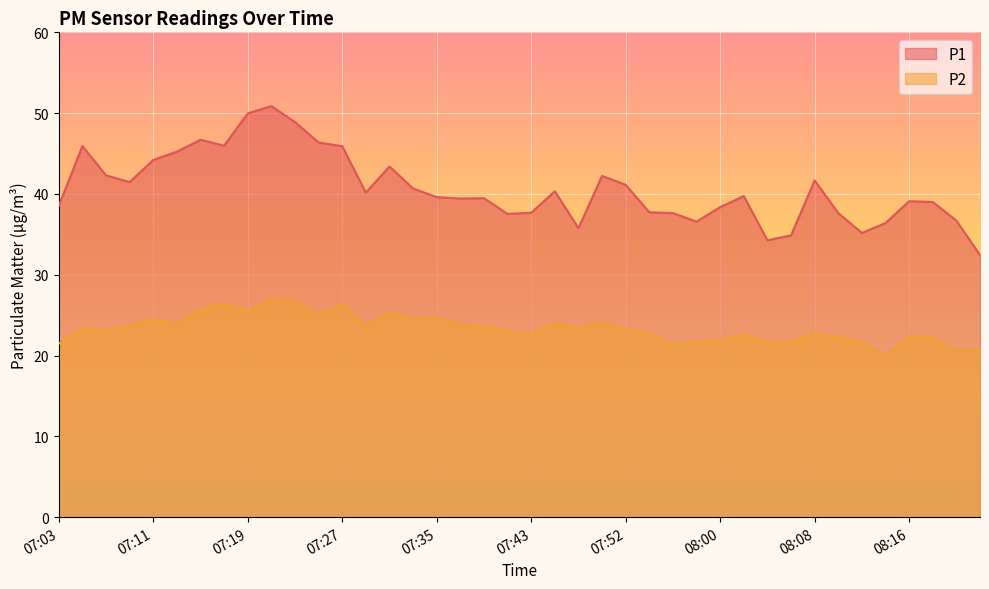

The P1 series shows 37.7 at 07:54. True or false?

True